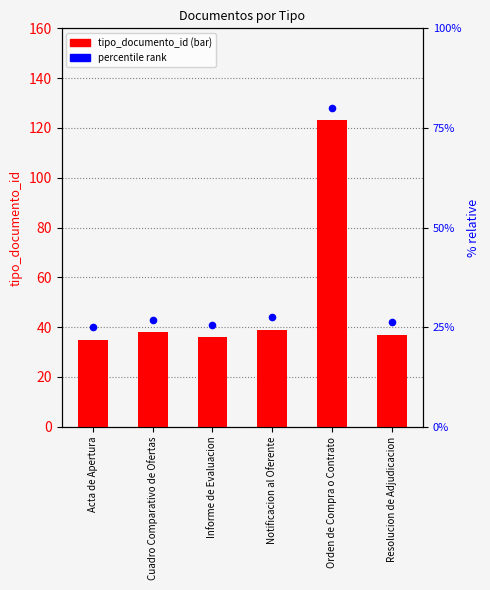

Which series has the largest Y range (max minus min)?

tipo_documento_id